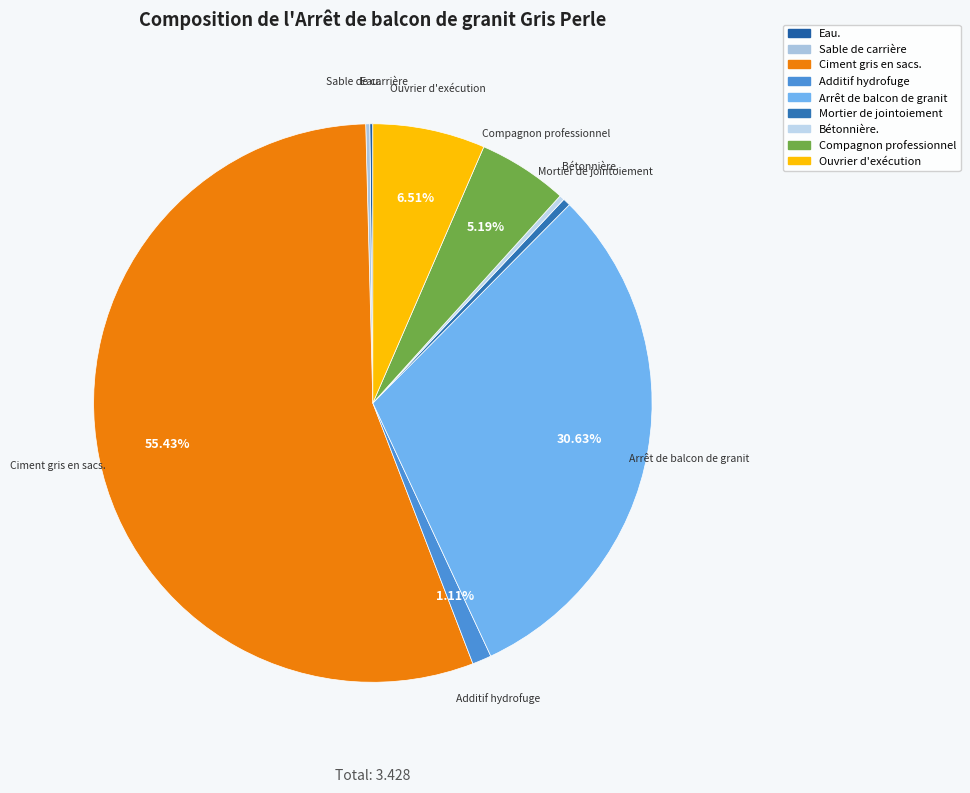

How much of the chart is everything except Compagnon professionnel?

94.8%